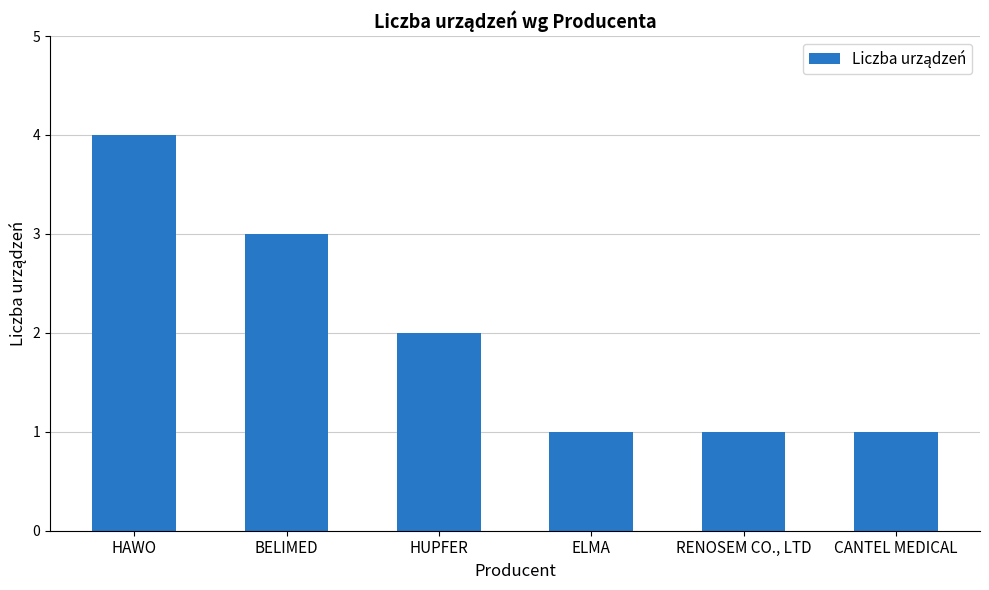

Where is the data nearest to the value 2?

HUPFER